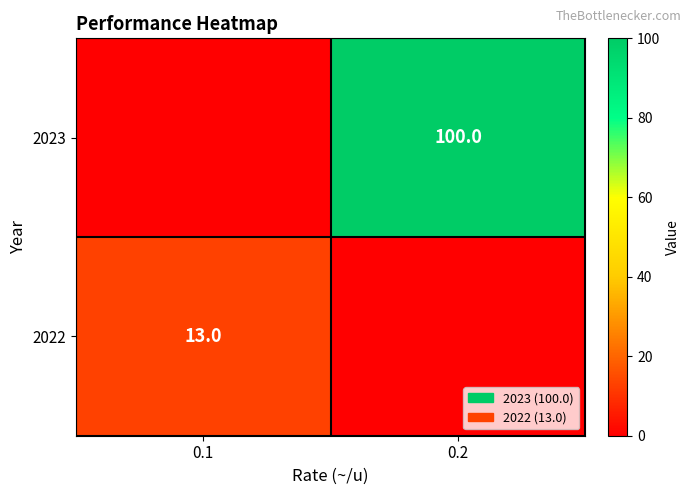

The value of 2022 at 0.1 is 5. True or false?

False